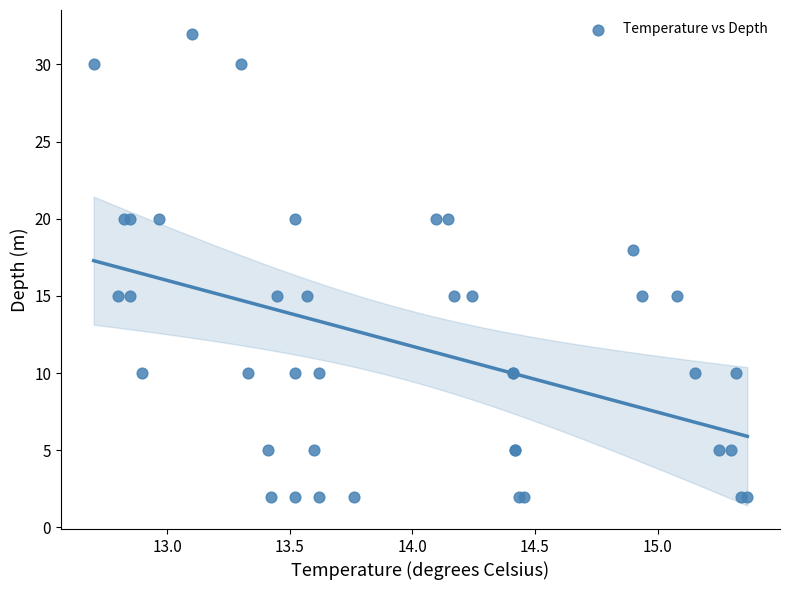

What Y value in the scatter plot is closest to 17?

18